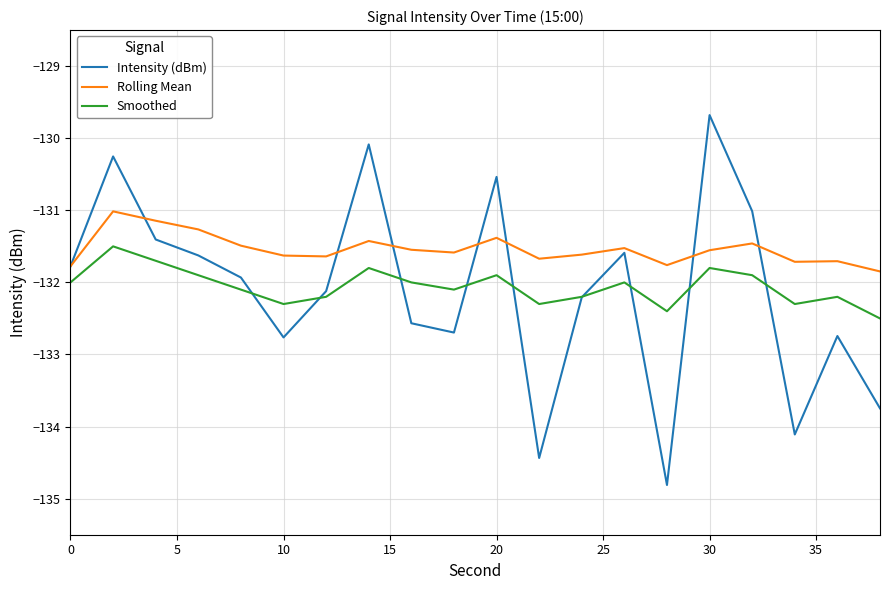

Rank the series by their maximum value, from highest to lowest.

Intensity (dBm), Rolling Mean, Smoothed